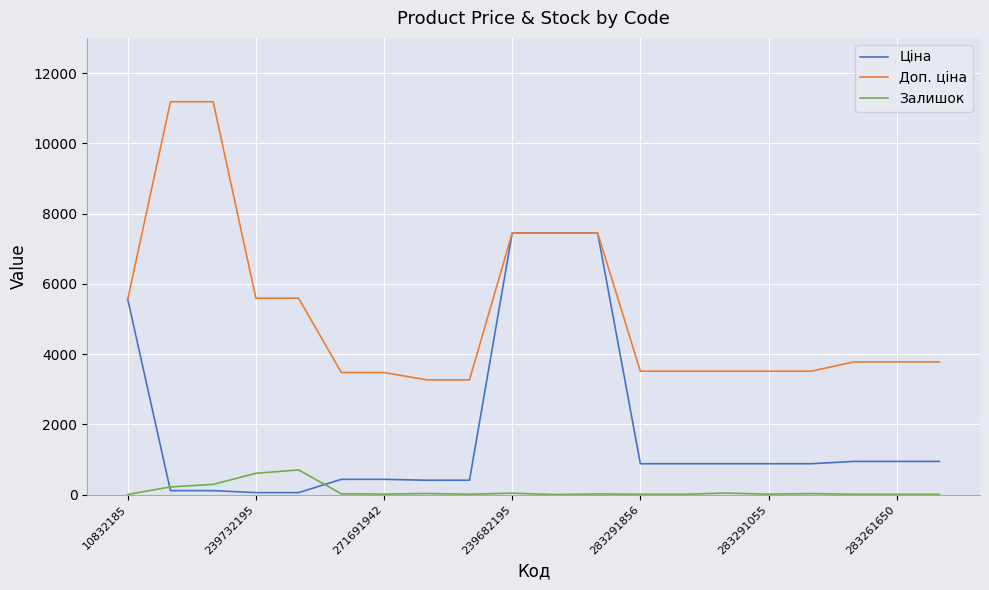

What is the highest value of the Доп. ціна series?

11182.0